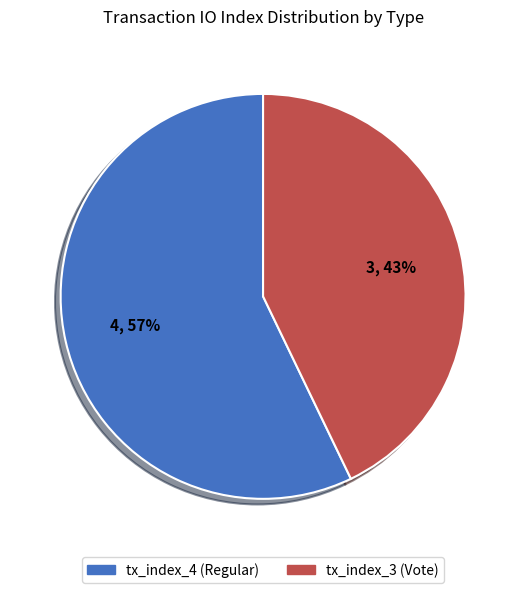

To the nearest percent, what is the combined percentage of tx_index_4 (Regular) and tx_index_3 (Vote)?

100%